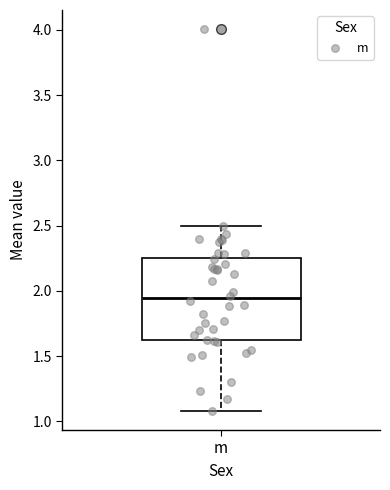

Where does the lower whisker of the box for m end on the y-axis? The values are not printed on the chart, so give them approximately, as read against the axis.

1.10